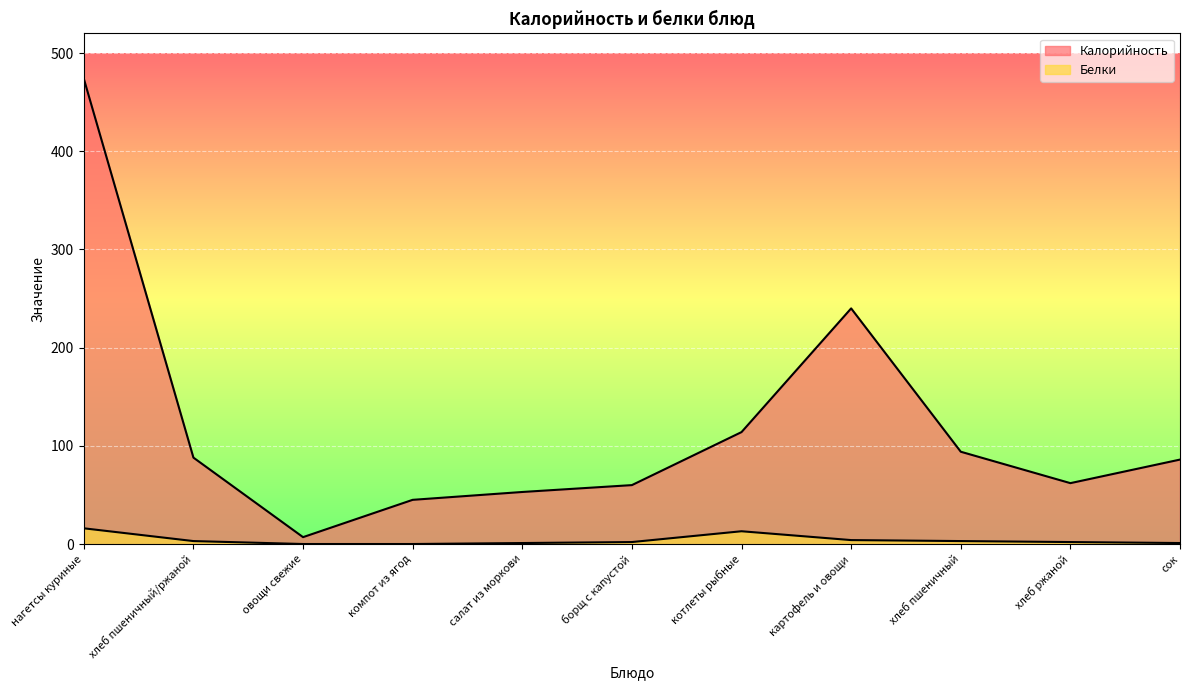

At which label does Калорийность reach its minimum?

овощи свежие